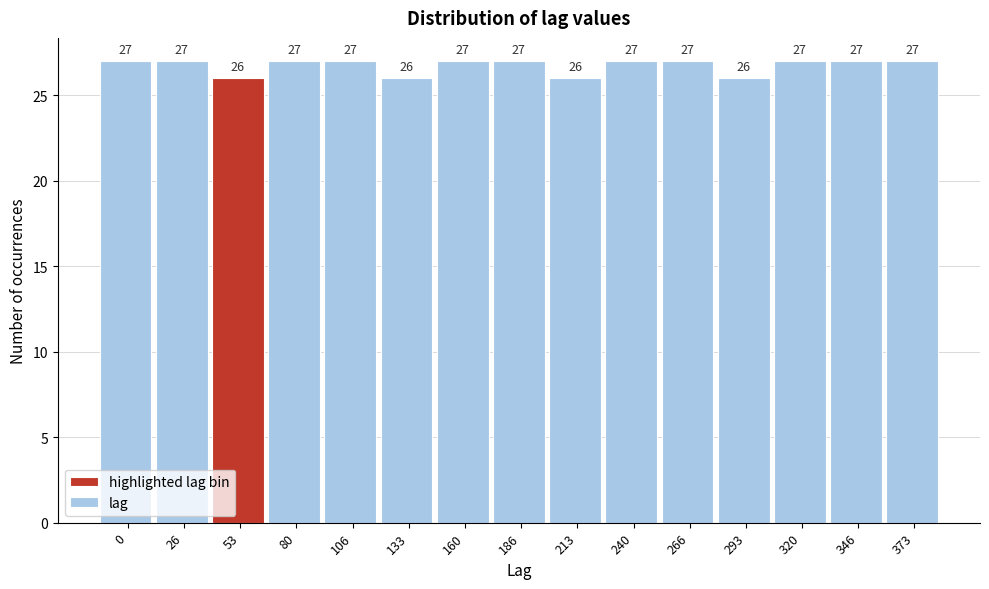

Reading left to right, what are all the values shown in this chart?

0=27	26=27	53=26	80=27	106=27	133=26	160=27	186=27	213=26	240=27	266=27	293=26	320=27	346=27	373=27